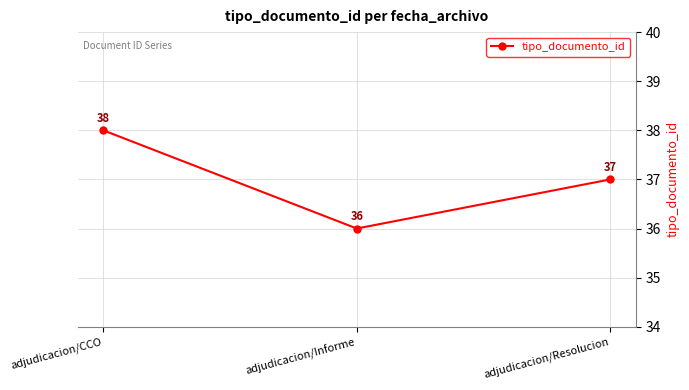

Which category has the highest value across all series?

adjudicacion/CCO